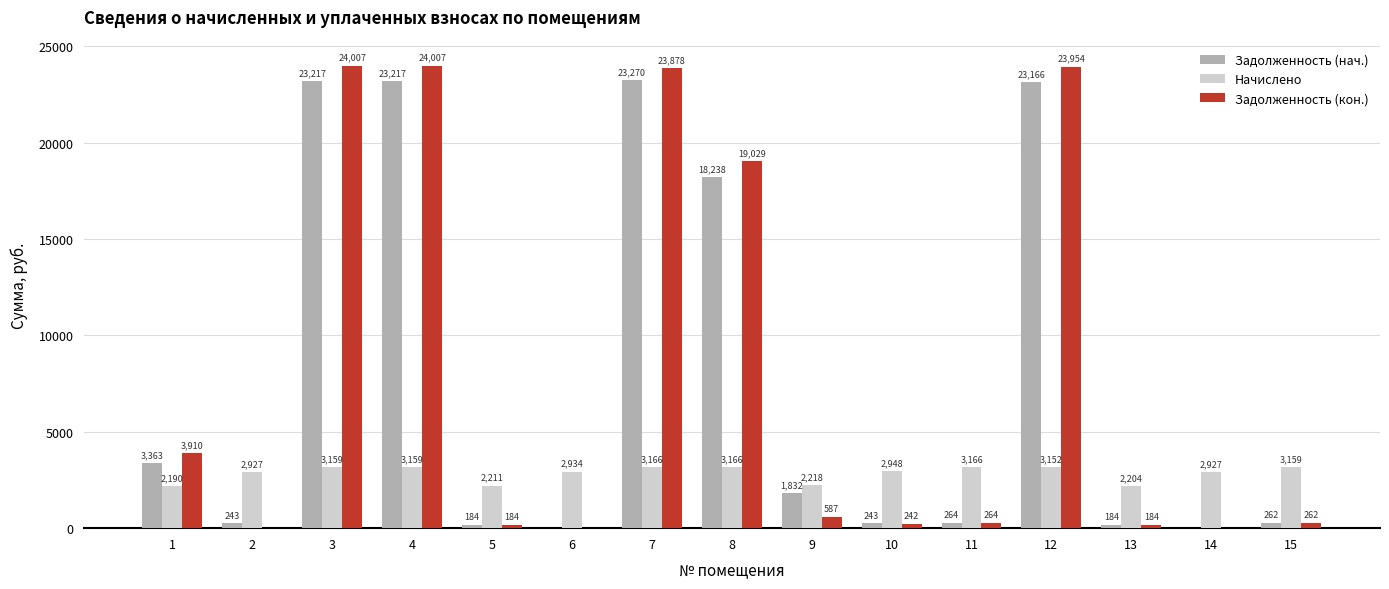

How many categories are shown in the chart?

15